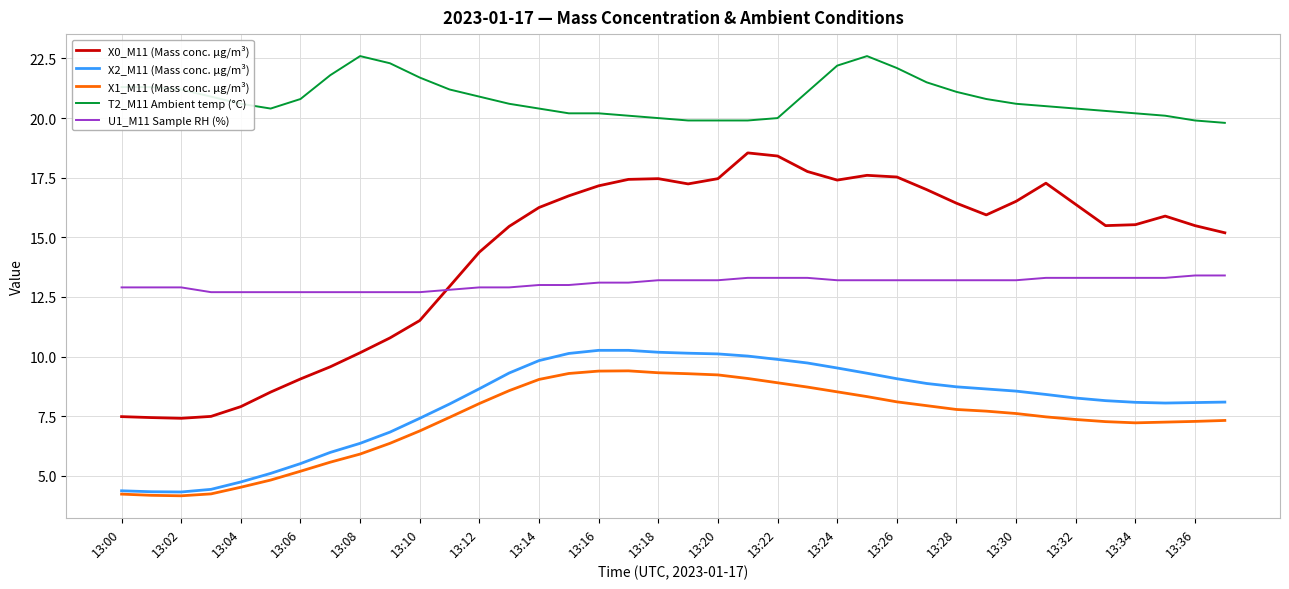

What are all the series names shown in the legend?

X0_M11 (Mass conc. μg/m³), X2_M11 (Mass conc. μg/m³), X1_M11 (Mass conc. μg/m³), T2_M11 Ambient temp (°C), U1_M11 Sample RH (%)